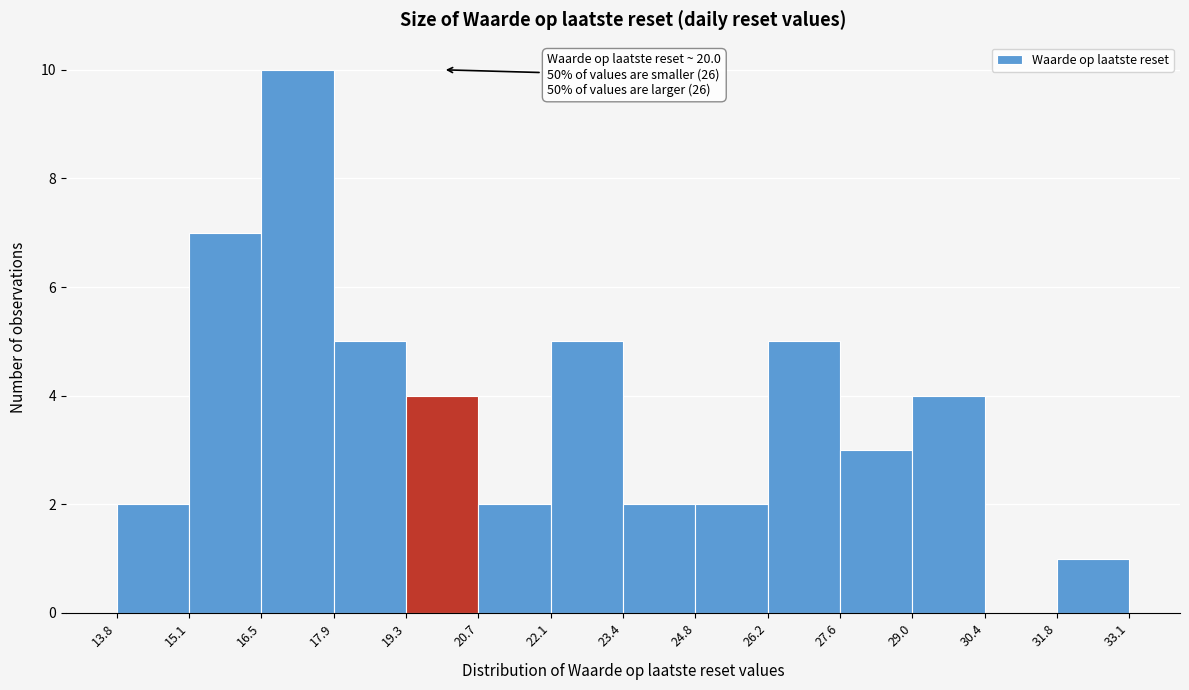

Which range on the x-axis has the tallest bar?

16.5 to 17.9